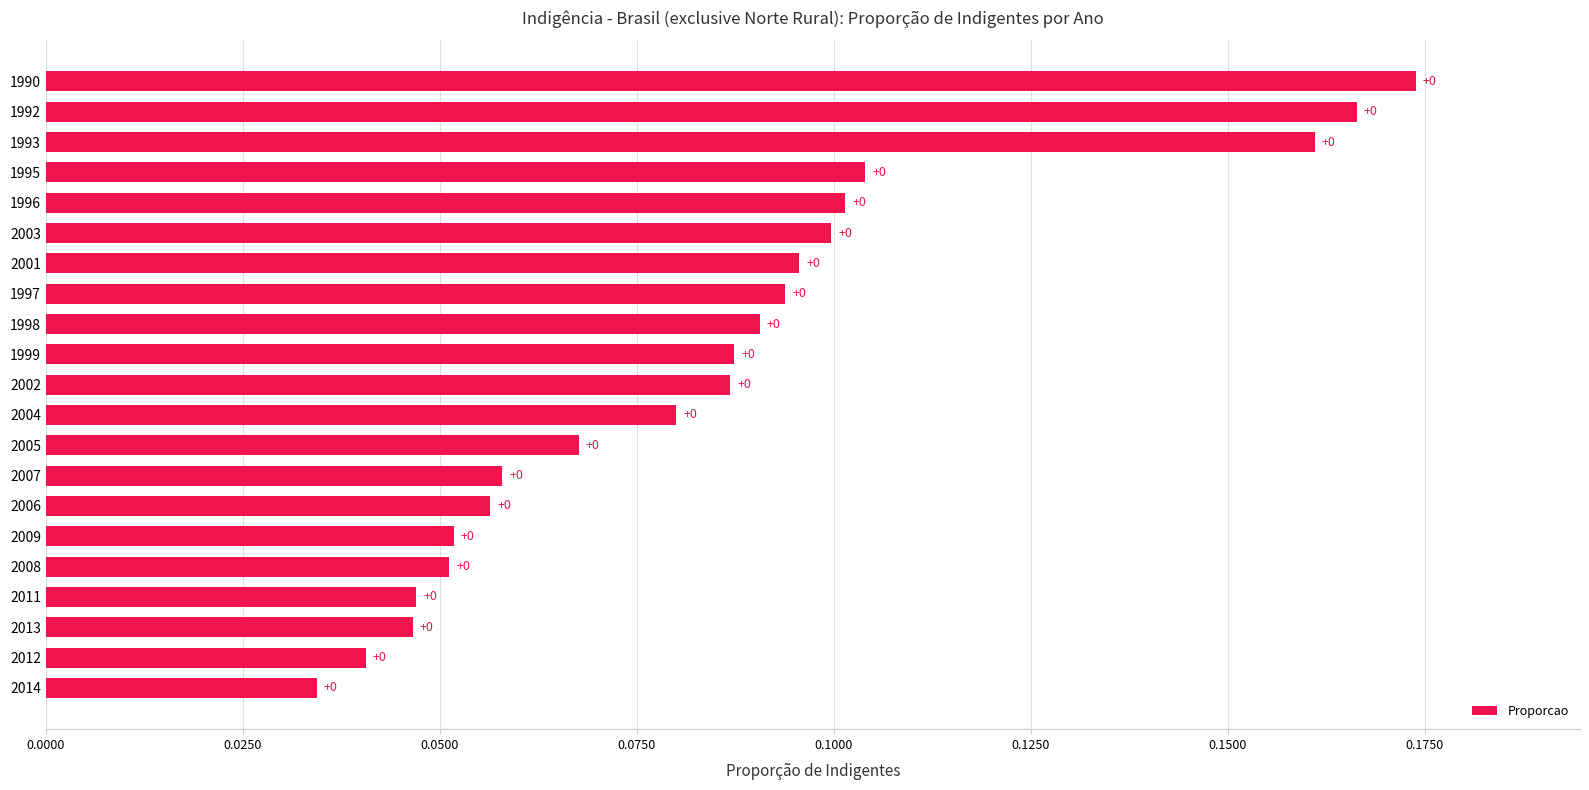

Where is the data nearest to the value 0?

2014